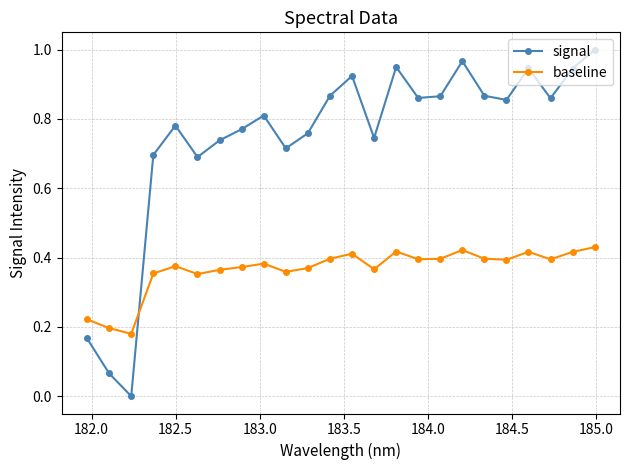

What is the sum of all baseline values?

8.8